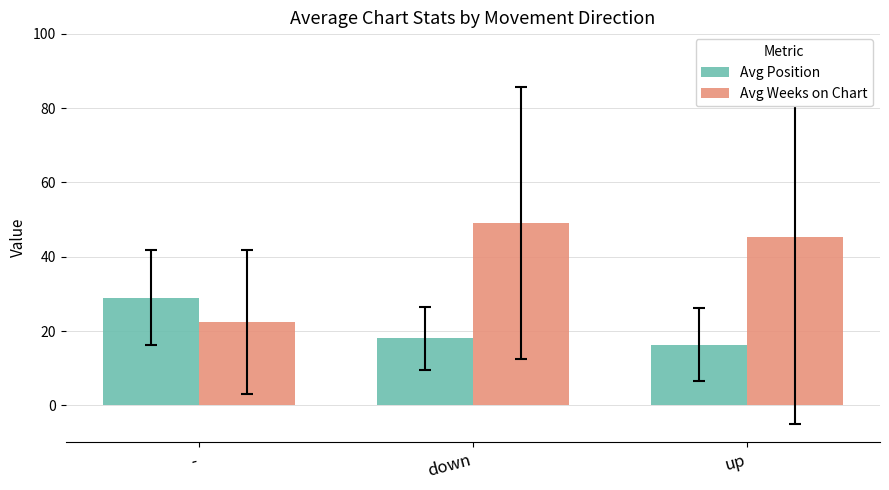

Rank the series at - from lowest to highest value.

Avg Weeks on Chart, Avg Position